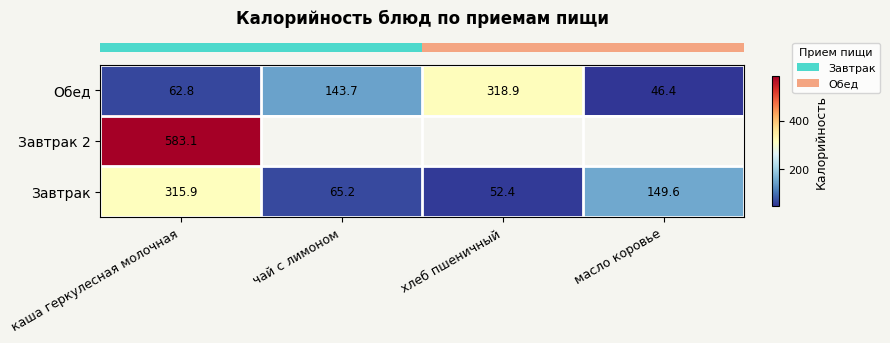

Between каша геркулесная молочная and масло коровье, which is larger?

каша геркулесная молочная